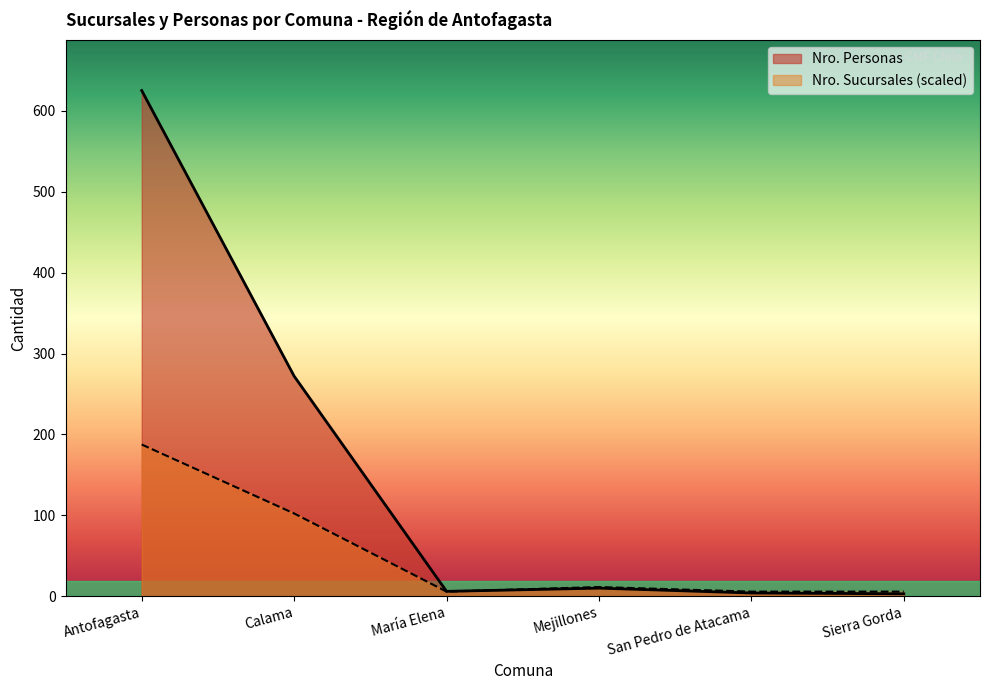

What position from the right is Calama?

5